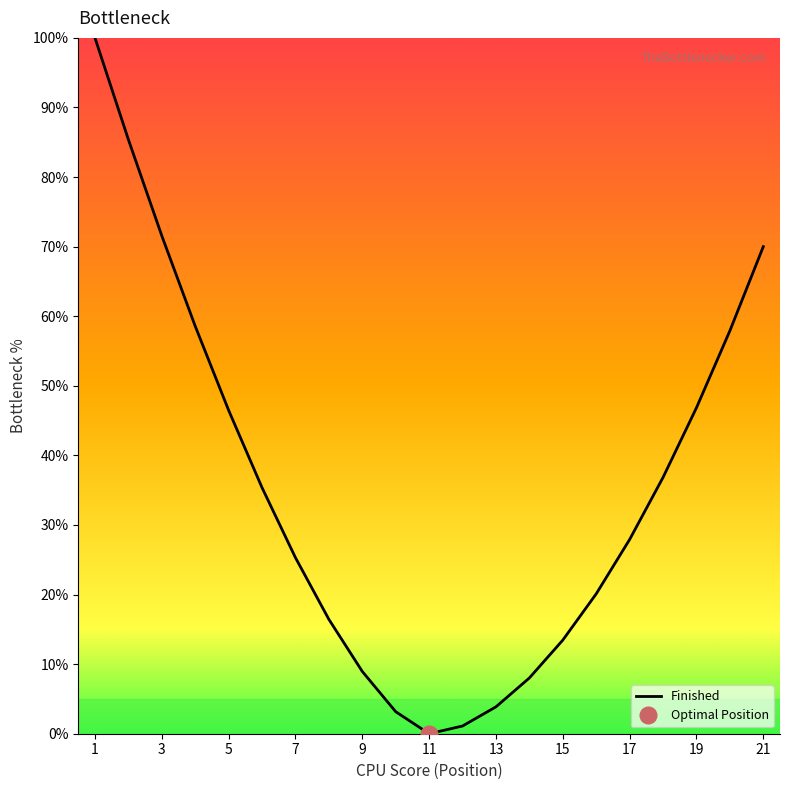

True or false: Finished has a value of 41.2 at 11.

False